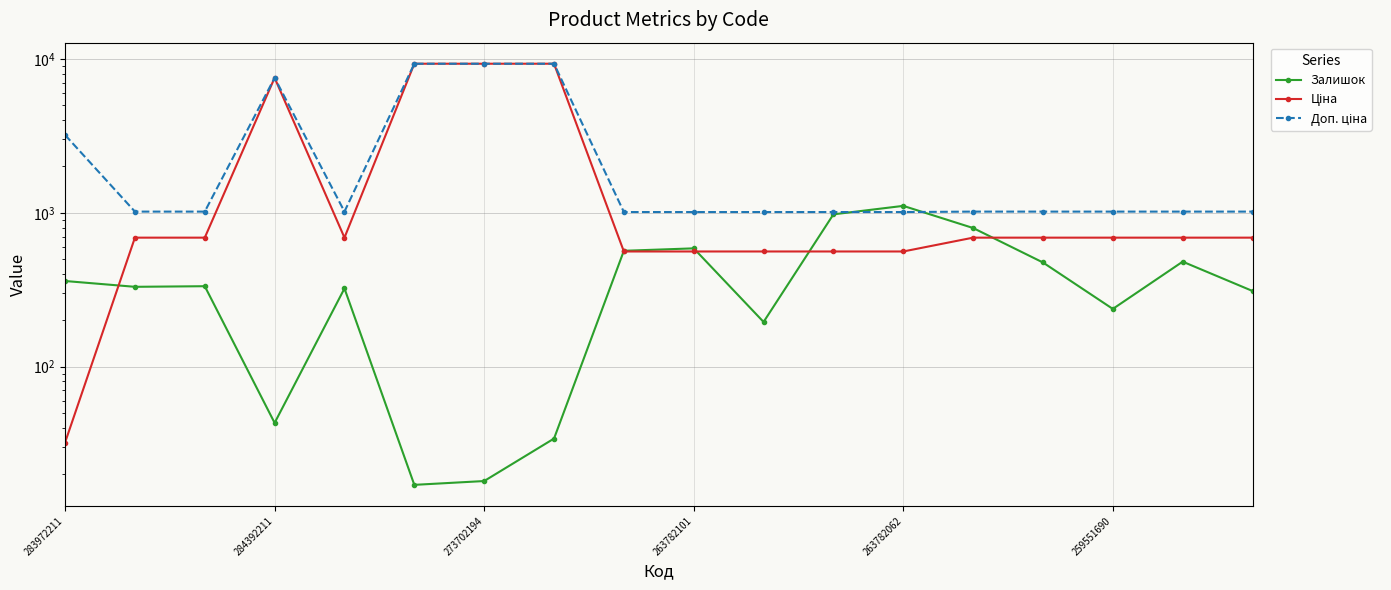

What is the difference between the second highest and second lowest values in the Залишок series?

959.0